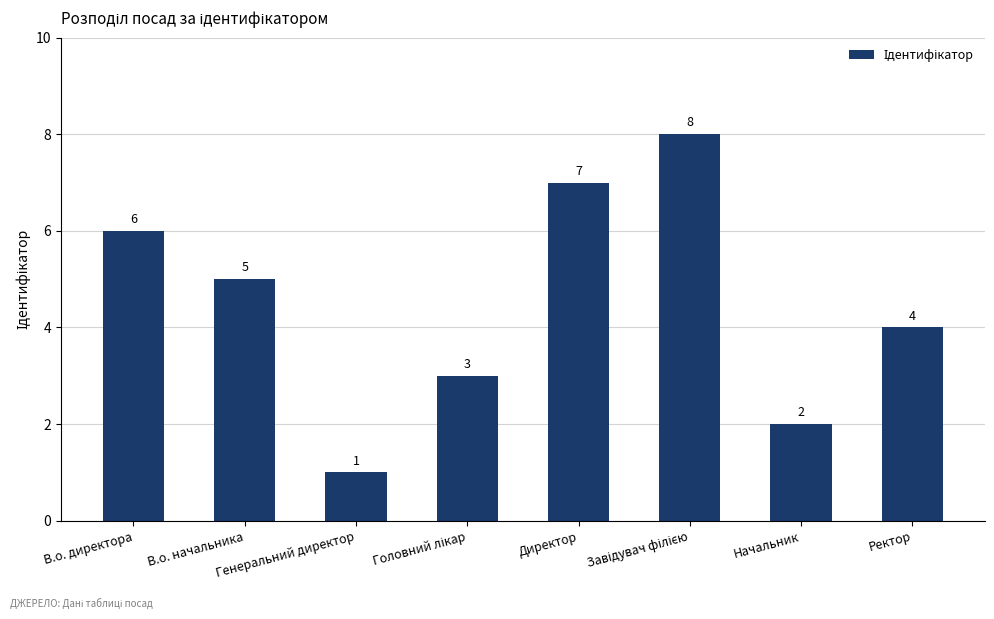

Which label corresponds to the smallest value in the chart?

Генеральний директор